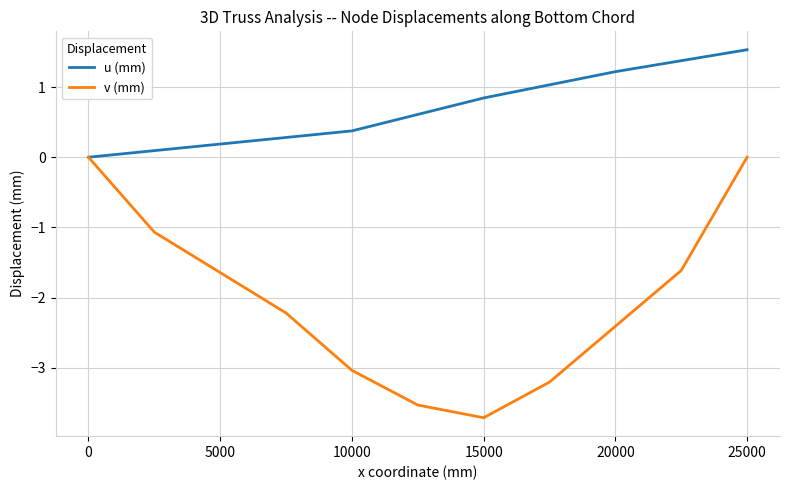

Which series has the largest total across all categories?

u (mm)